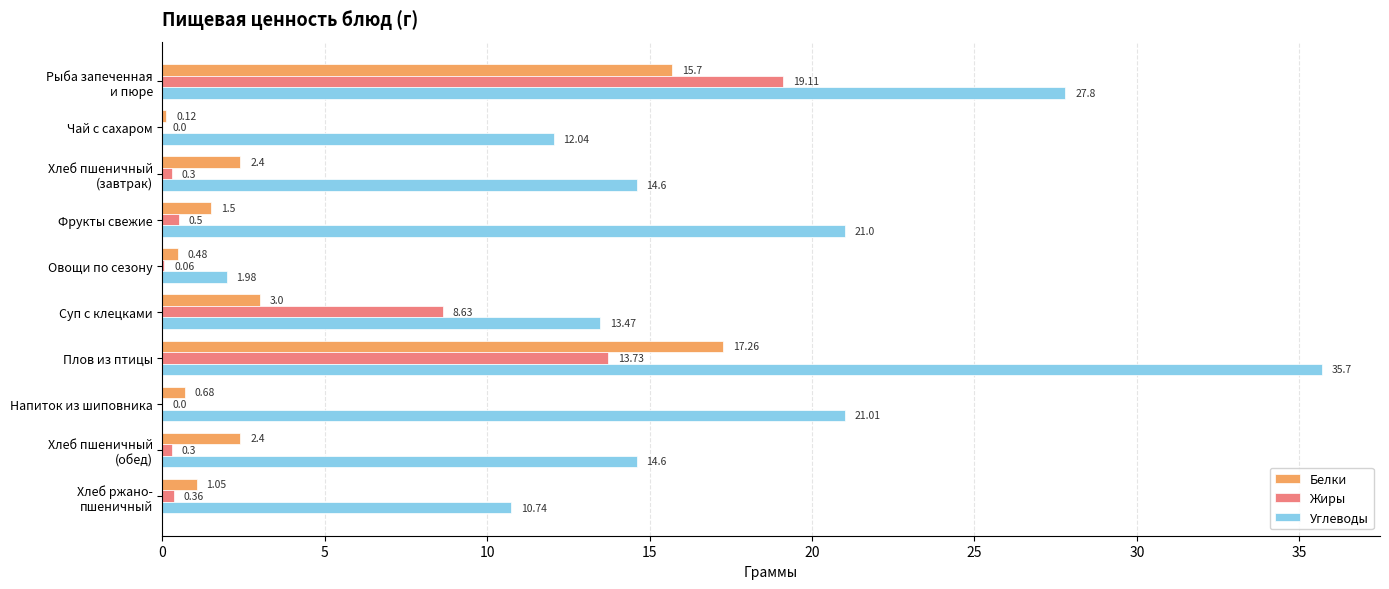

Which series has the widest spread of values?

Углеводы